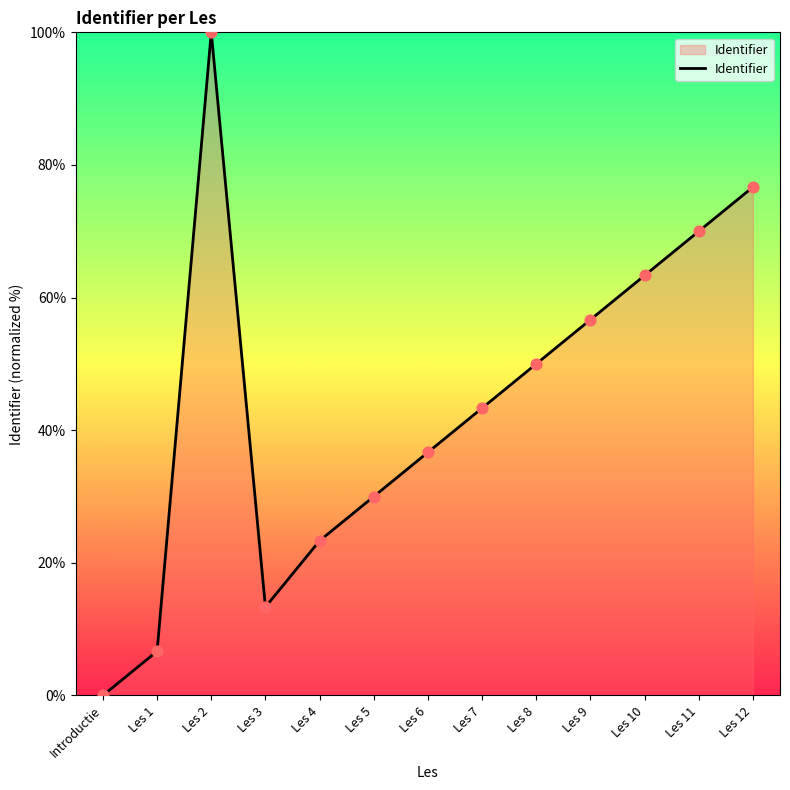

What is the change in value from Les 2 to Les 4?

-76.7